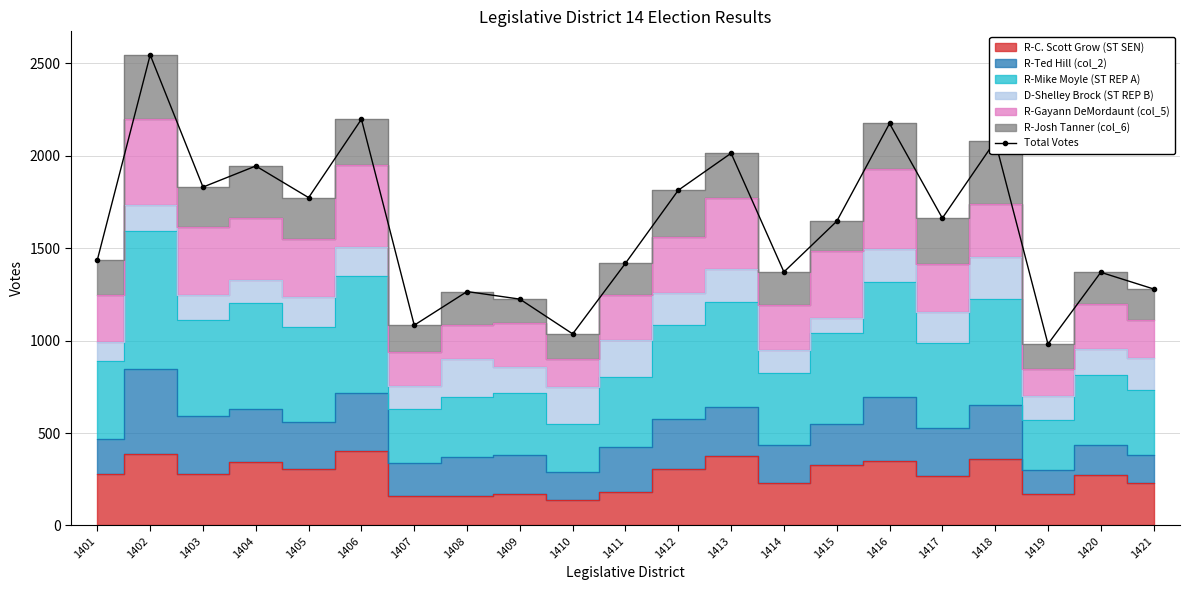

At which label is the value closest to 1763?

1405